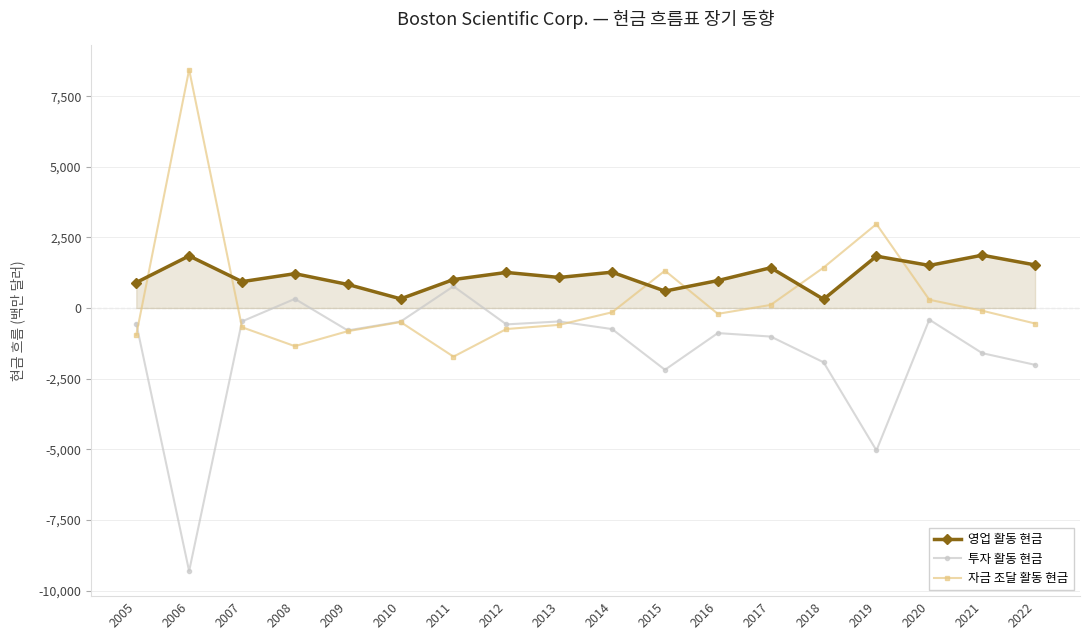

What is the value of the 영업 활동 현금 point at the 7th from the left?

1008